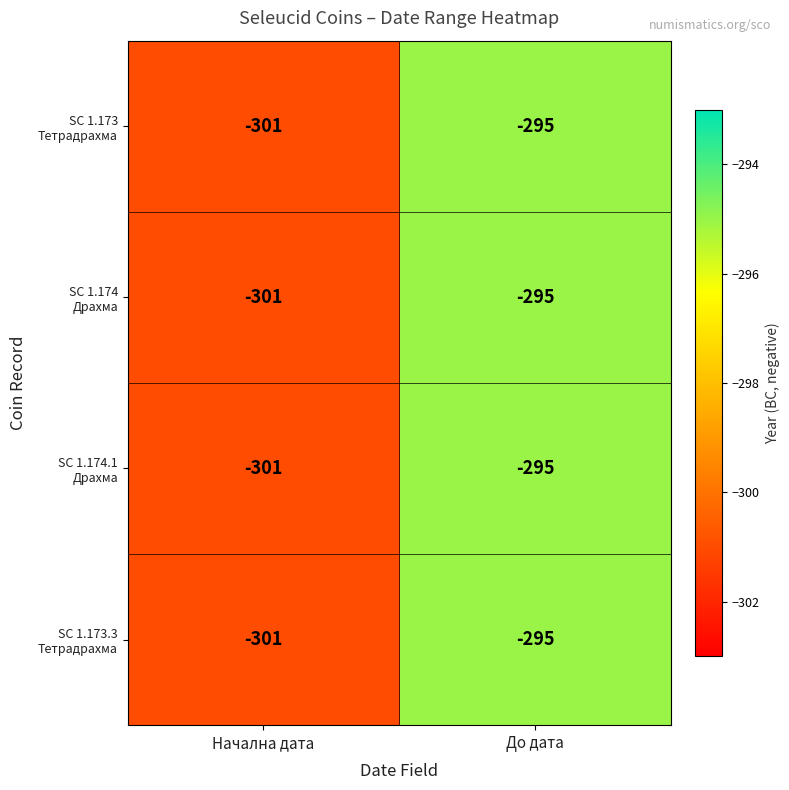

What is the total value across all series at Начална дата?

-1204